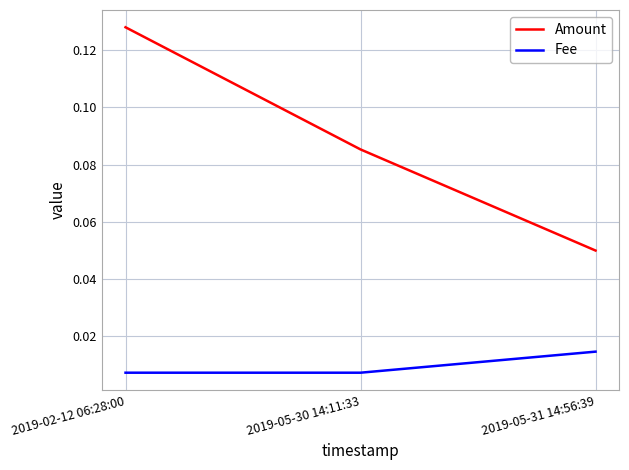

List the labels in order of Amount value, smallest first.

2019-05-31 14:56:39, 2019-05-30 14:11:33, 2019-02-12 06:28:00